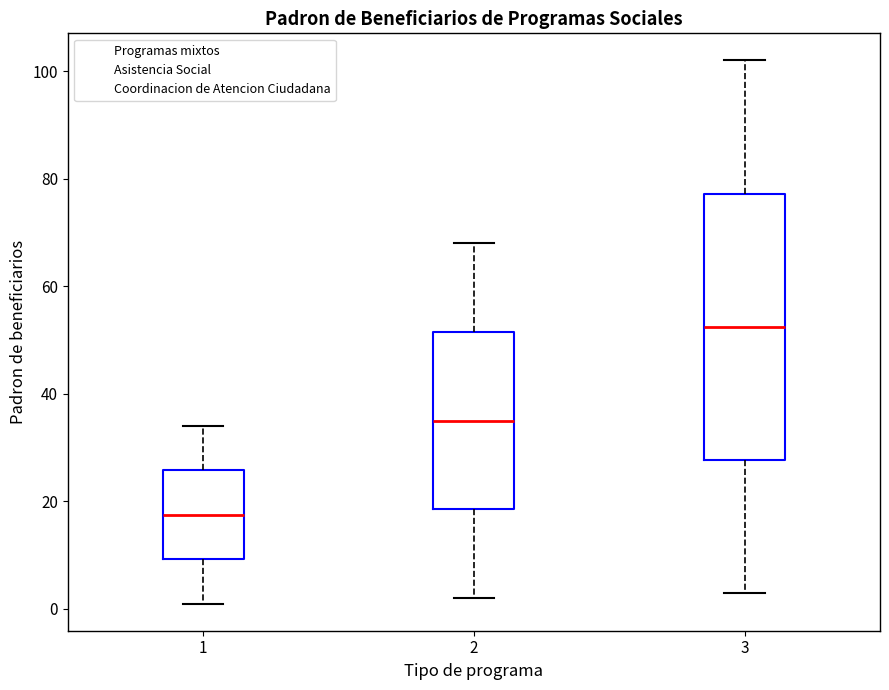

Reading left to right, read every box against the y-axis: the position of its median line, the range the box covers, and the ends of its whiskers. The values are not printed on the chart, so give them approximately, as read against the axis.

1: median 18, box 10 to 26, whiskers 2 to 34
2: median 36, box 18 to 52, whiskers 2 to 68
3: median 52, box 28 to 78, whiskers 4 to 102